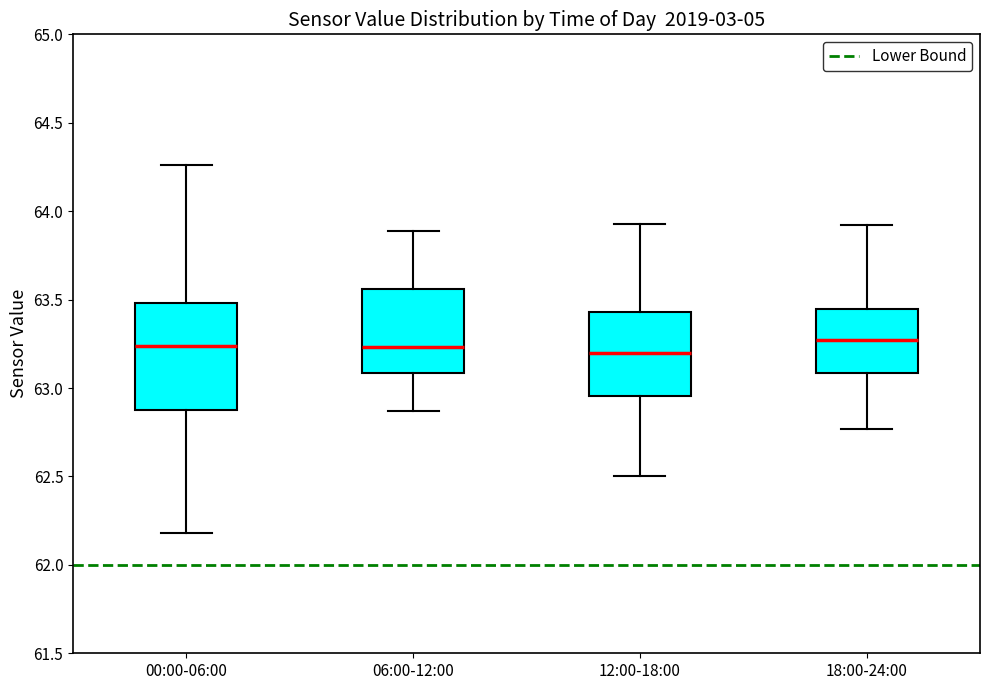

Reading left to right, read every box against the y-axis: the position of its median line, the range the box covers, and the ends of its whiskers. The values are not printed on the chart, so give them approximately, as read against the axis.

00:00-06:00: median 63.25, box 62.90 to 63.50, whiskers 62.20 to 64.25
06:00-12:00: median 63.25, box 63.10 to 63.55, whiskers 62.85 to 63.90
12:00-18:00: median 63.20, box 62.95 to 63.45, whiskers 62.50 to 63.95
18:00-24:00: median 63.25, box 63.10 to 63.45, whiskers 62.75 to 63.90